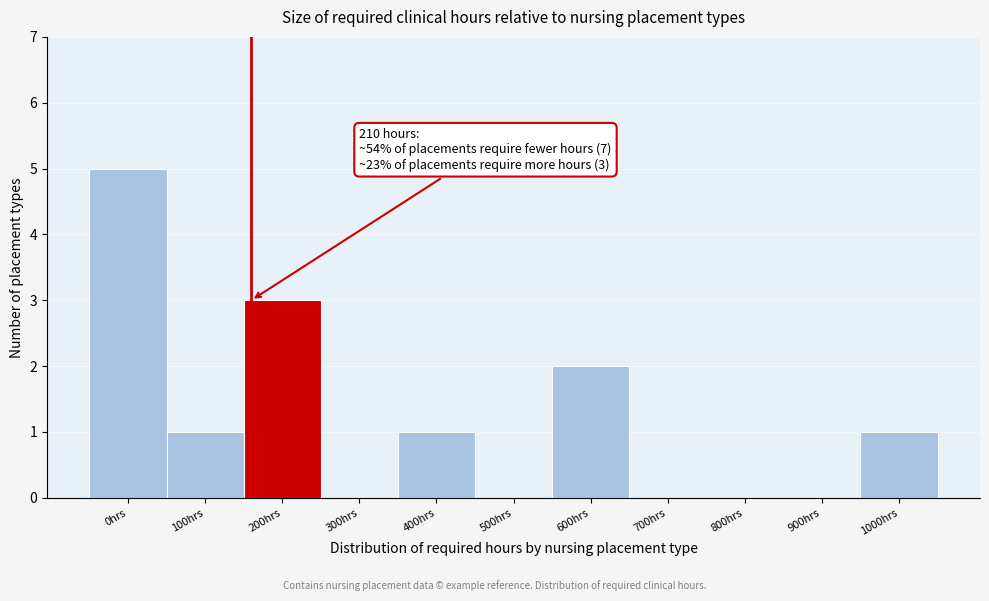

Reading left to right, transcribe all the data shown in this chart.

0hrs=5	100hrs=1	200hrs=3	300hrs=0	400hrs=1	500hrs=0	600hrs=2	700hrs=0	800hrs=0	900hrs=0	1000hrs=1